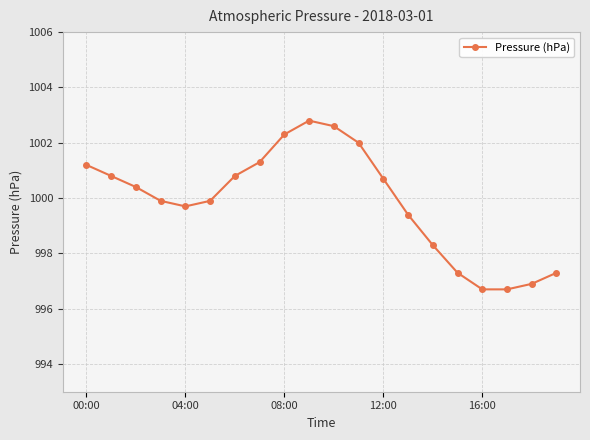

What is the average value?

999.9